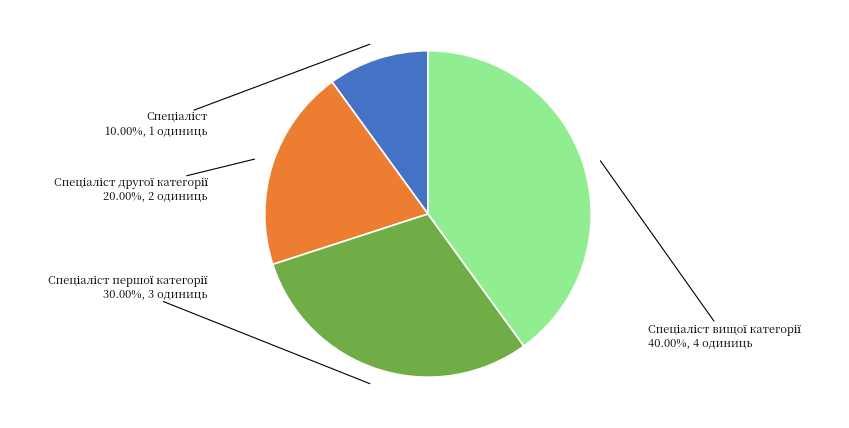

Is there any slice that represents more than half of the pie?

No